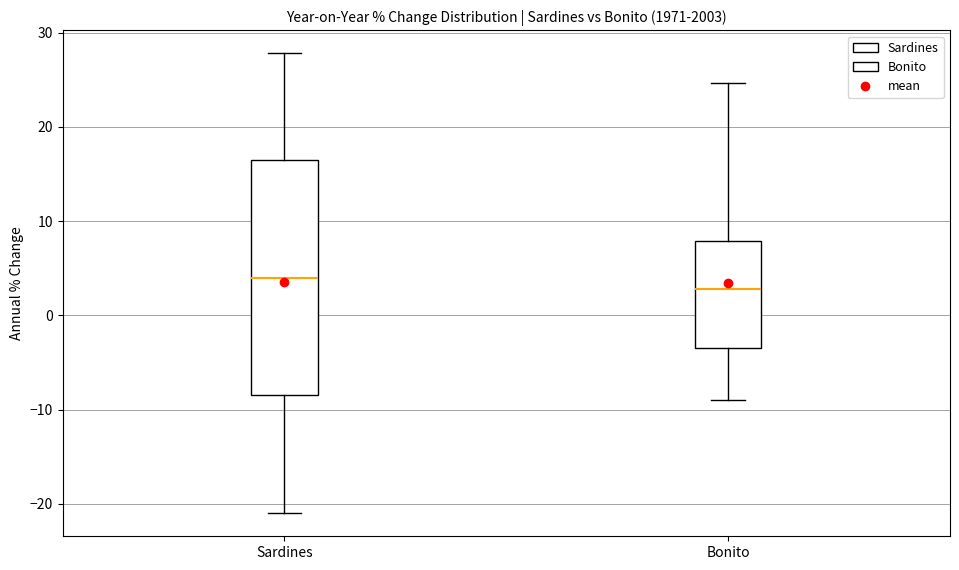

Which box is the tallest, from its lower edge to its upper edge?

Sardines